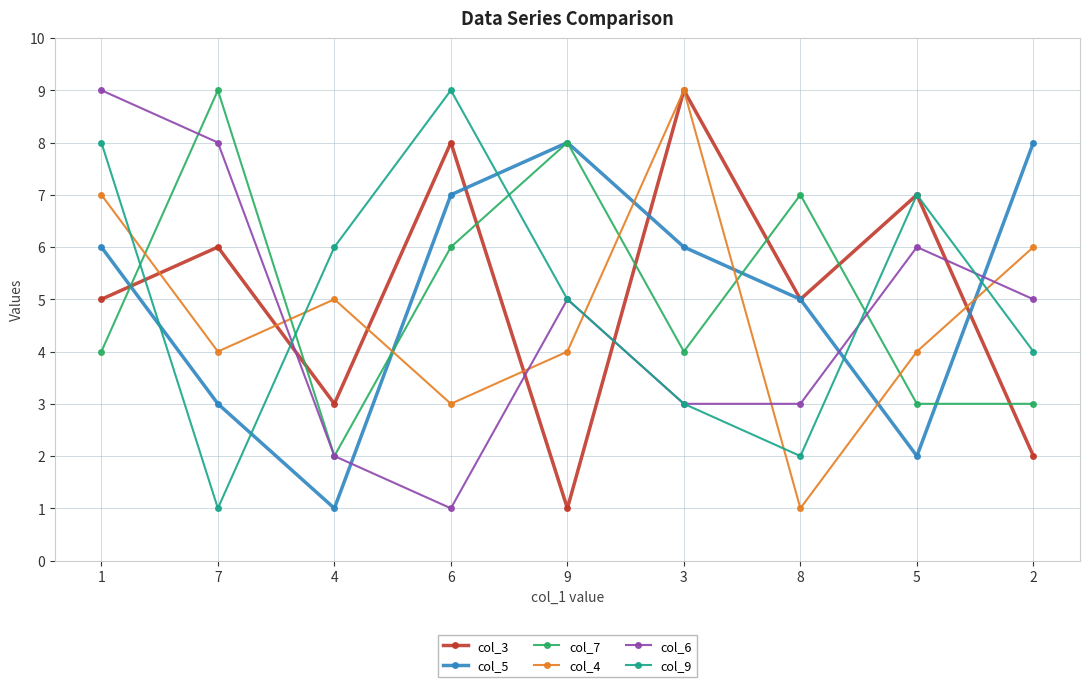

List the labels in order of col_9 value, smallest first.

7, 8, 3, 2, 9, 4, 5, 1, 6